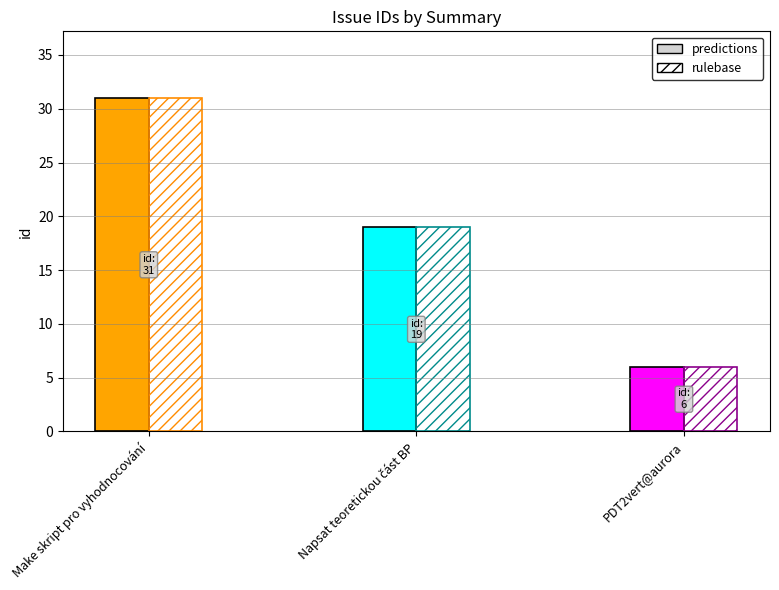

List the labels in order of value, smallest first.

PDT2vert@aurora, Napsat teoretickou část BP, Make skript pro vyhodnocování